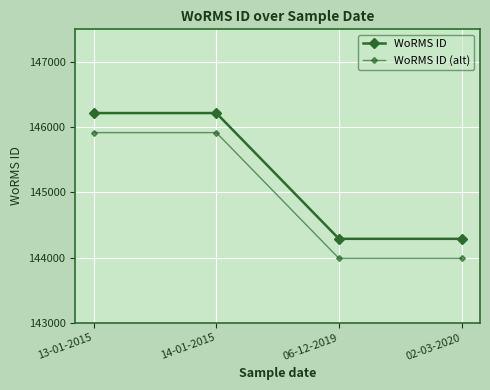

True or false: WoRMS ID (alt) has a value of 208558 at 14-01-2015.

False